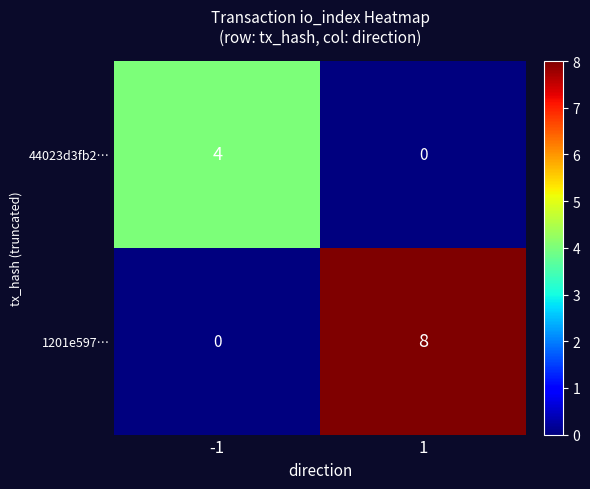

Which label corresponds to the largest value in the chart?

1